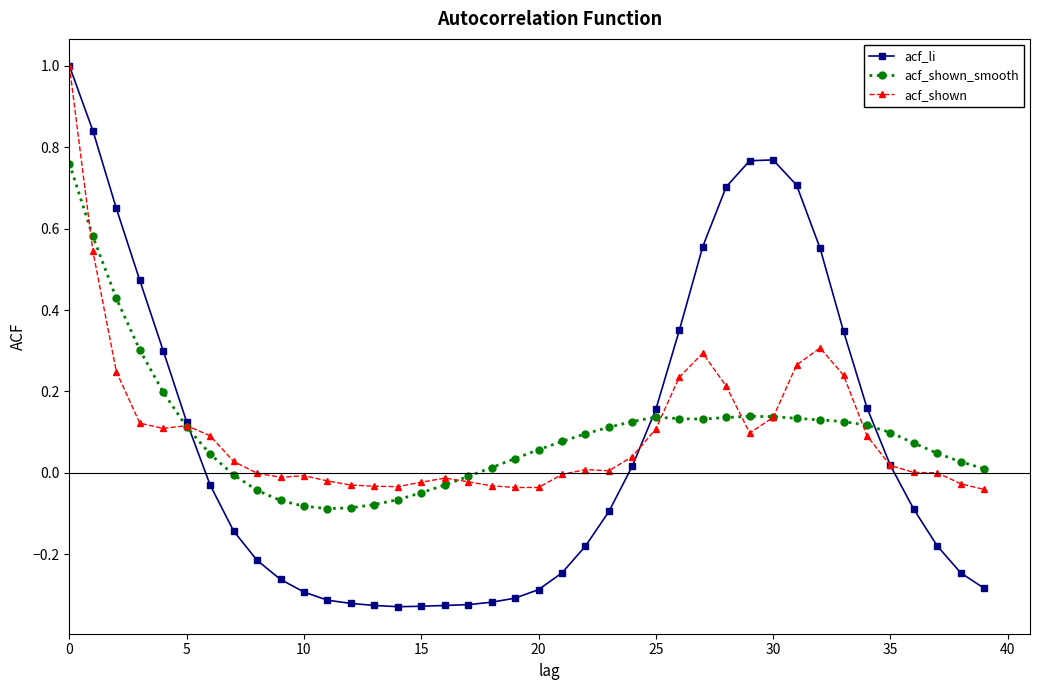

What is the highest value of the acf_shown series?

1.0